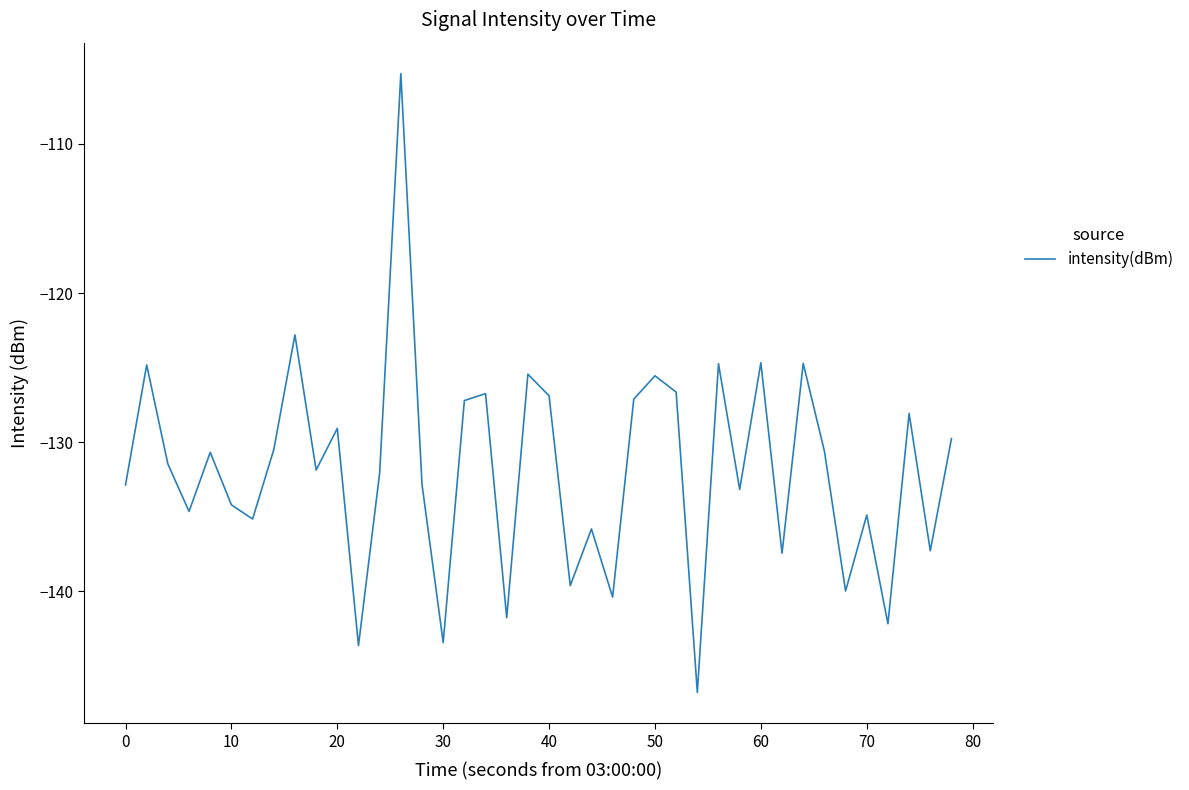

What is the minimum value shown in the chart?

-146.8